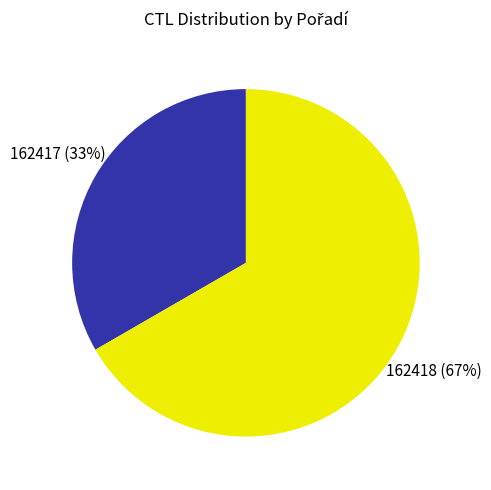

Is it true that 162418 is 76% of the pie?

False